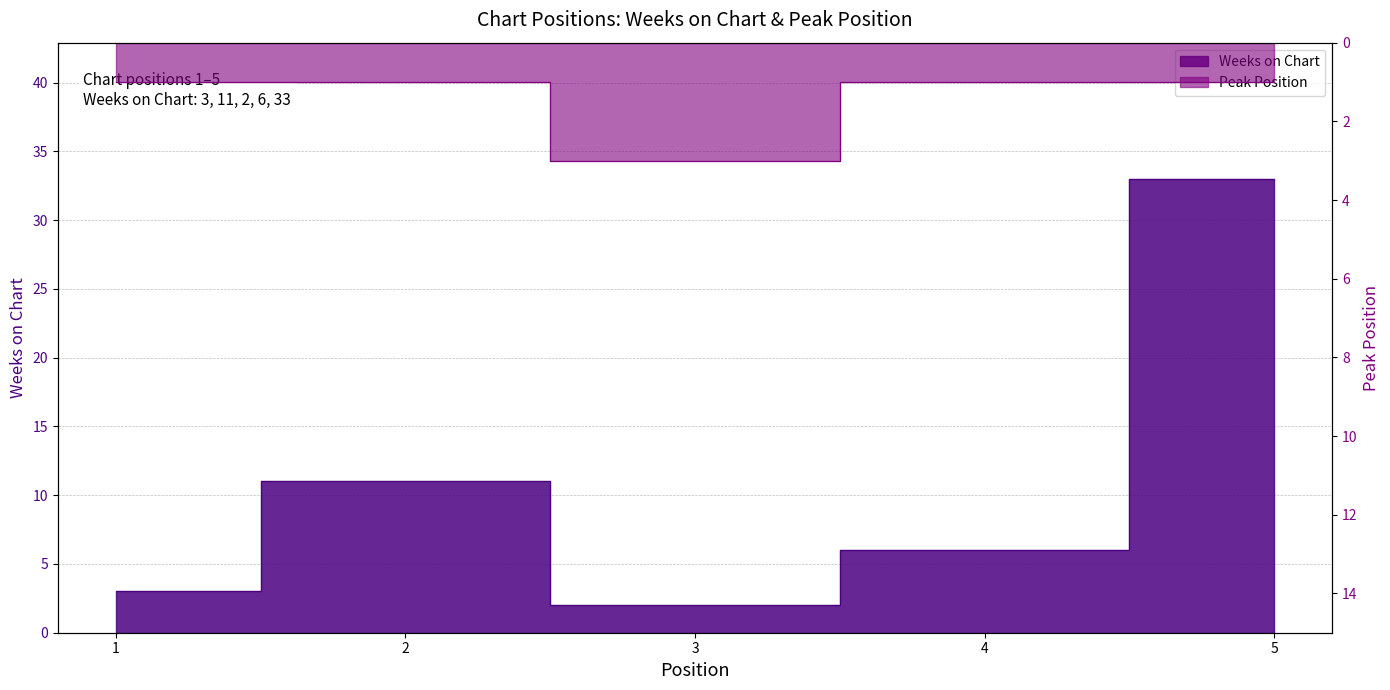

Which series has the largest range (max minus min)?

Weeks on Chart